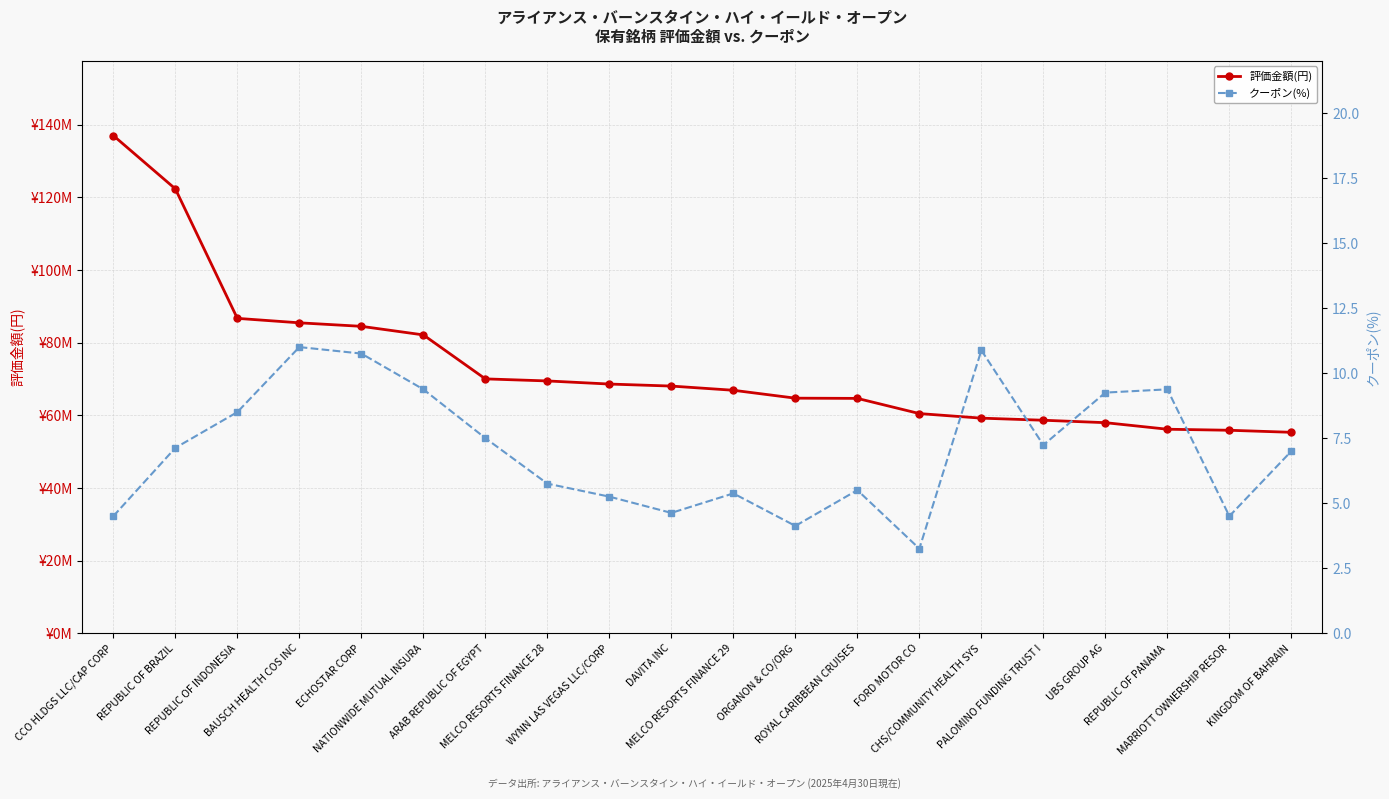

Does the chart have visible grid lines?

Yes